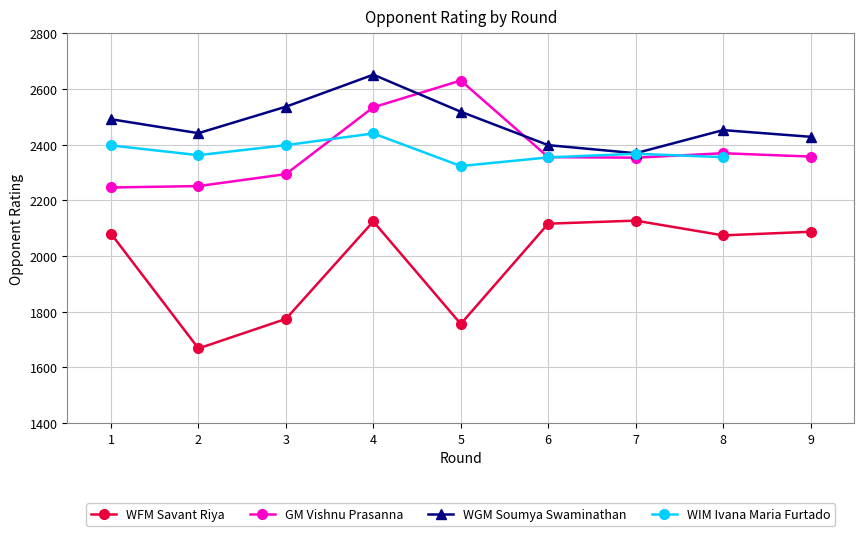

What is the difference between the WFM Savant Riya values at 8 and 6?

42